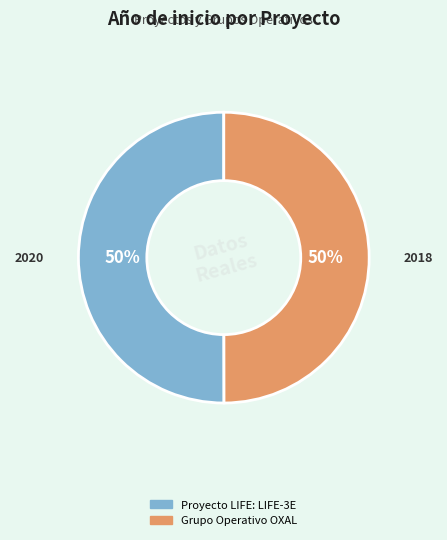

What percentage is the Grupo Operativo OXAL slice, to the nearest percent?

50%